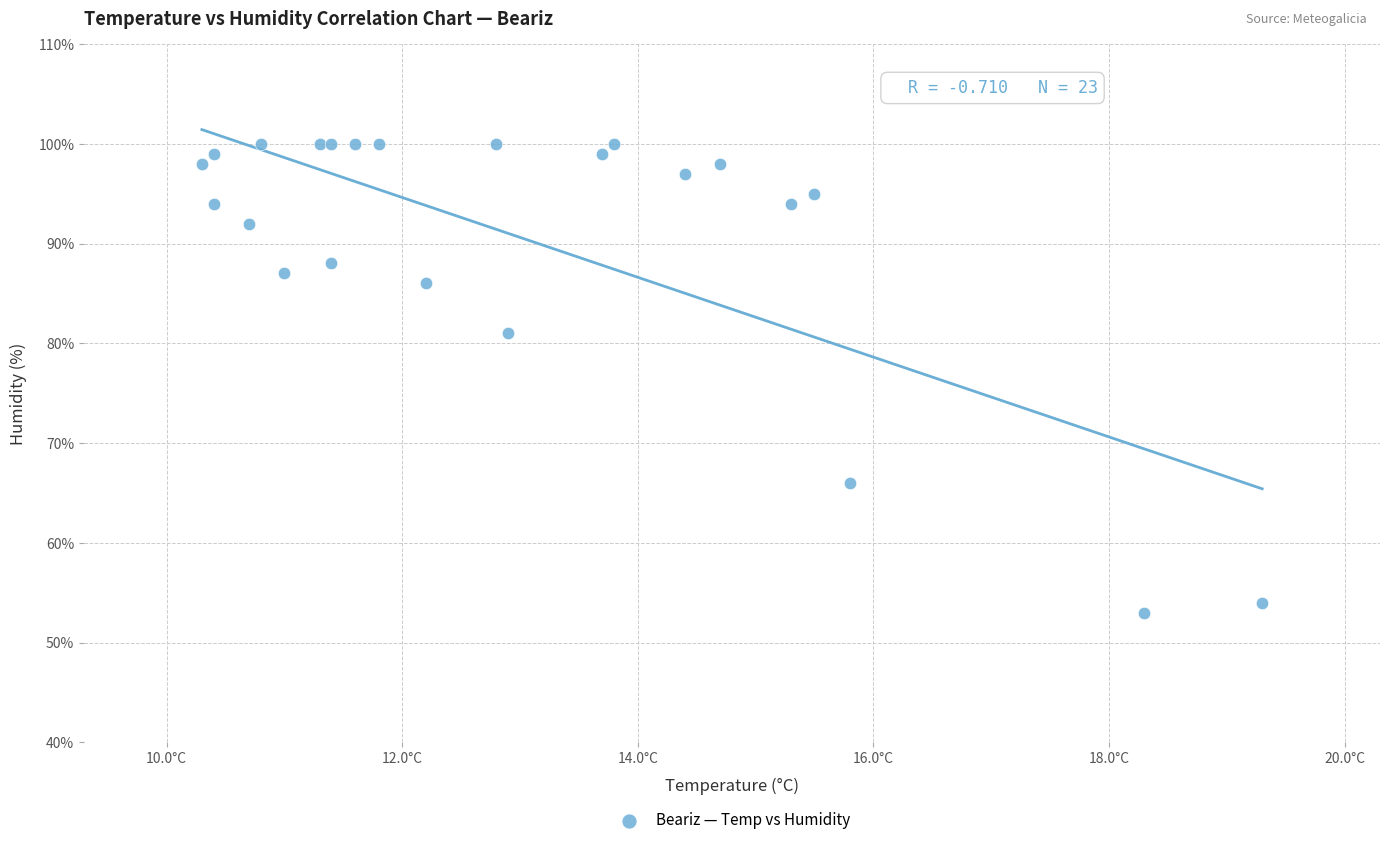

What Y value in the scatter plot is closest to 76?

81